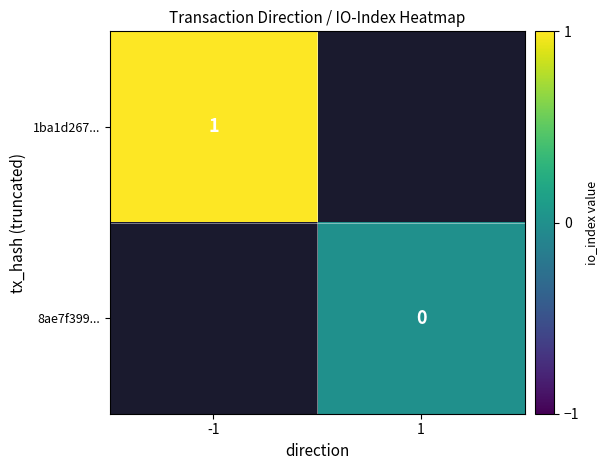

Is the value of 8ae7f399... at 1 greater than the value of 1ba1d267... at -1?

No